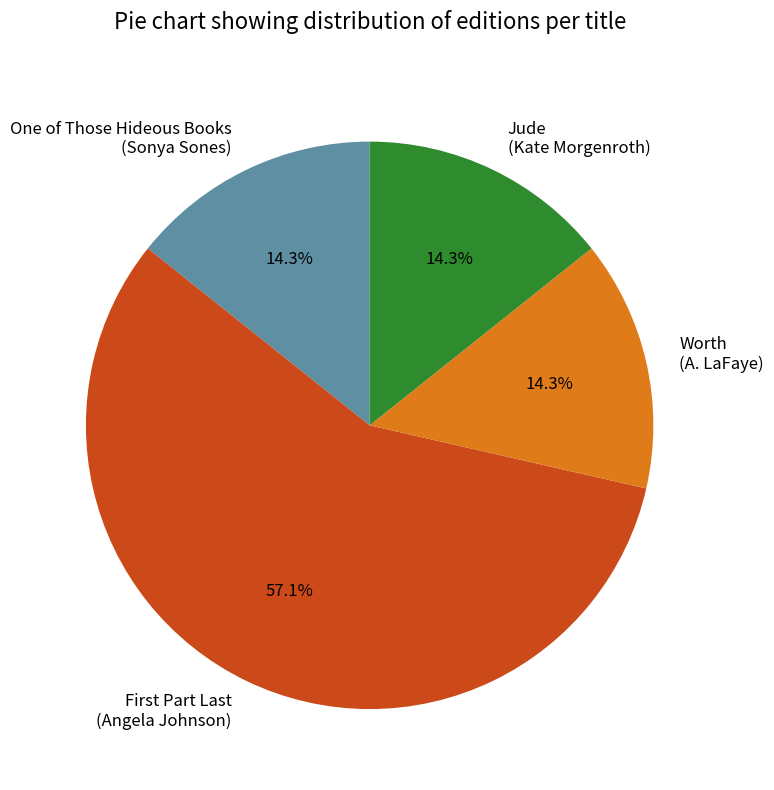

How many slices are in this pie chart?

4